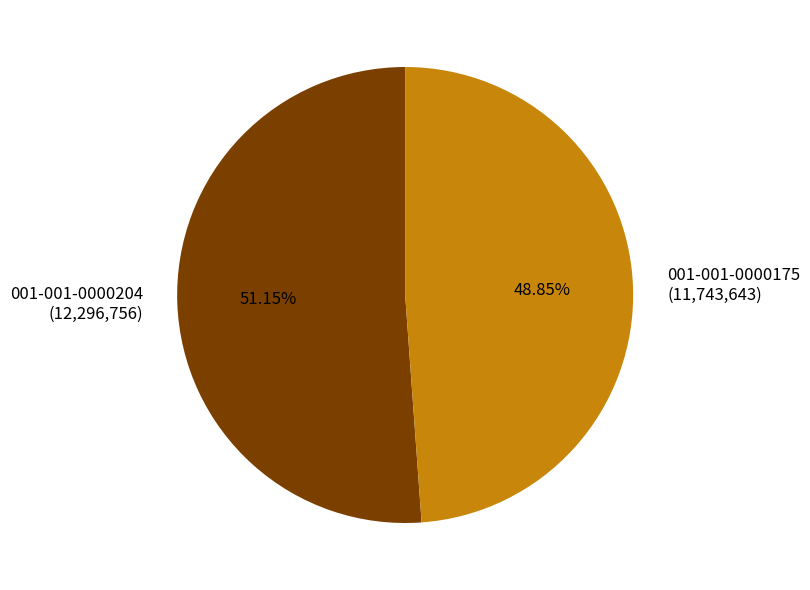

How many segments does this pie chart have?

2